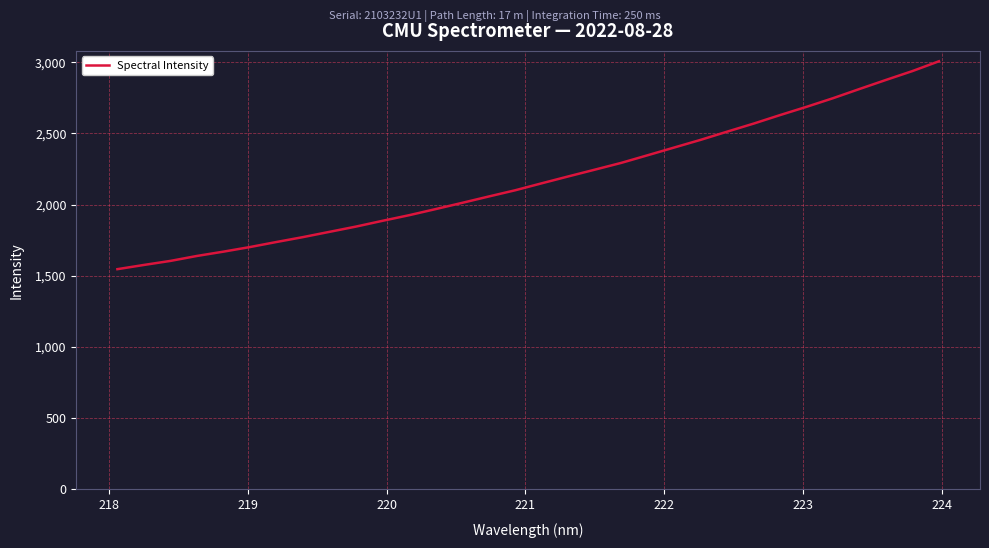

What is the greatest value displayed?

3006.9